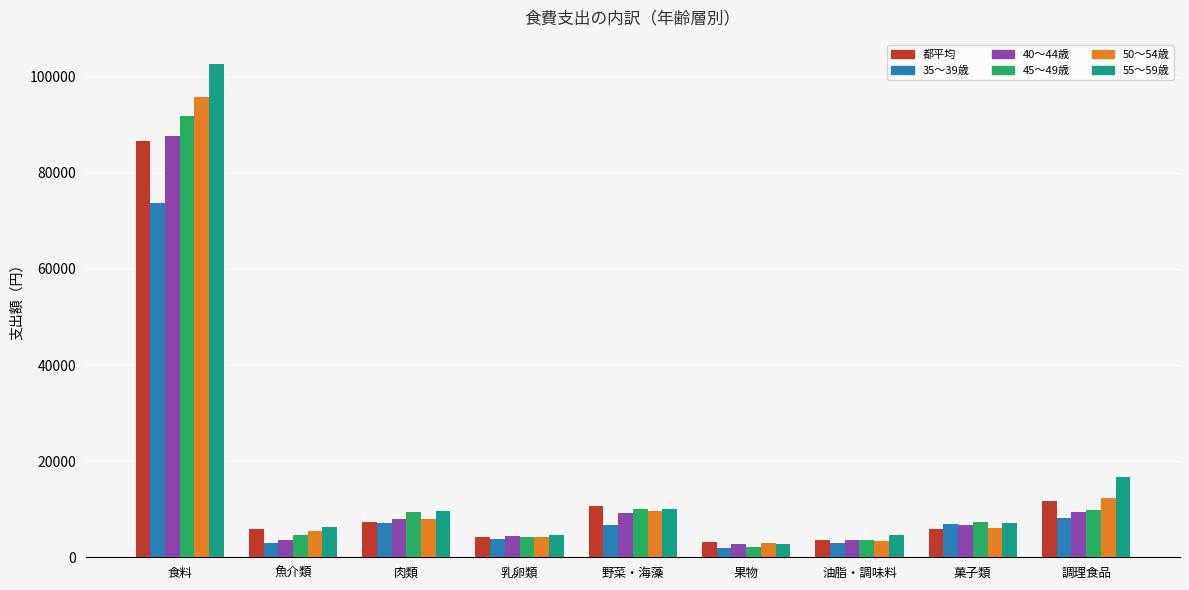

What is the spread (max minus min) of values at 油脂・調味料?

1551